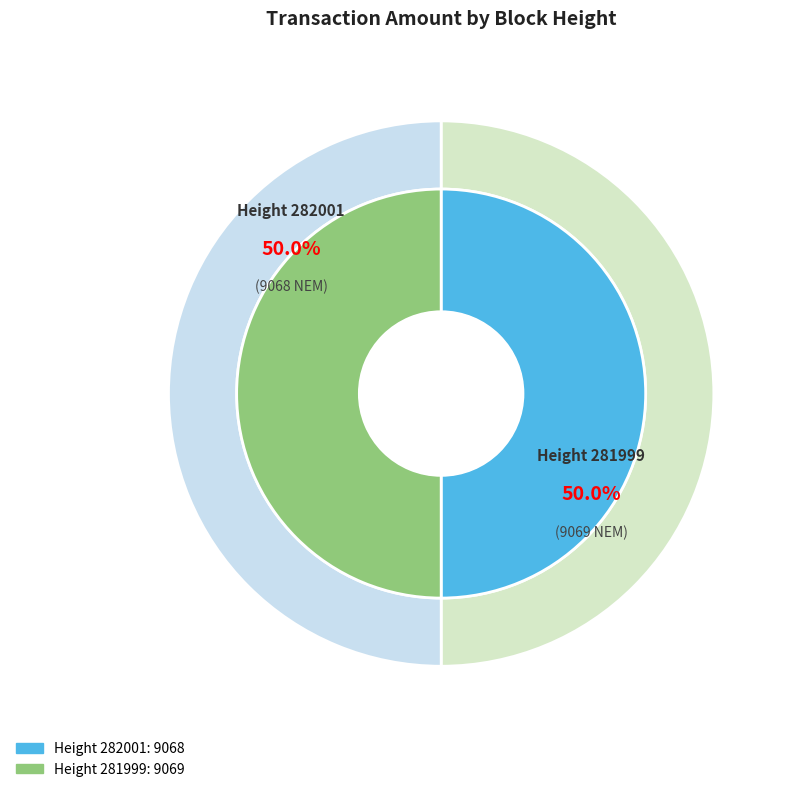

Is it true that 281999 is 50% of the pie?

True